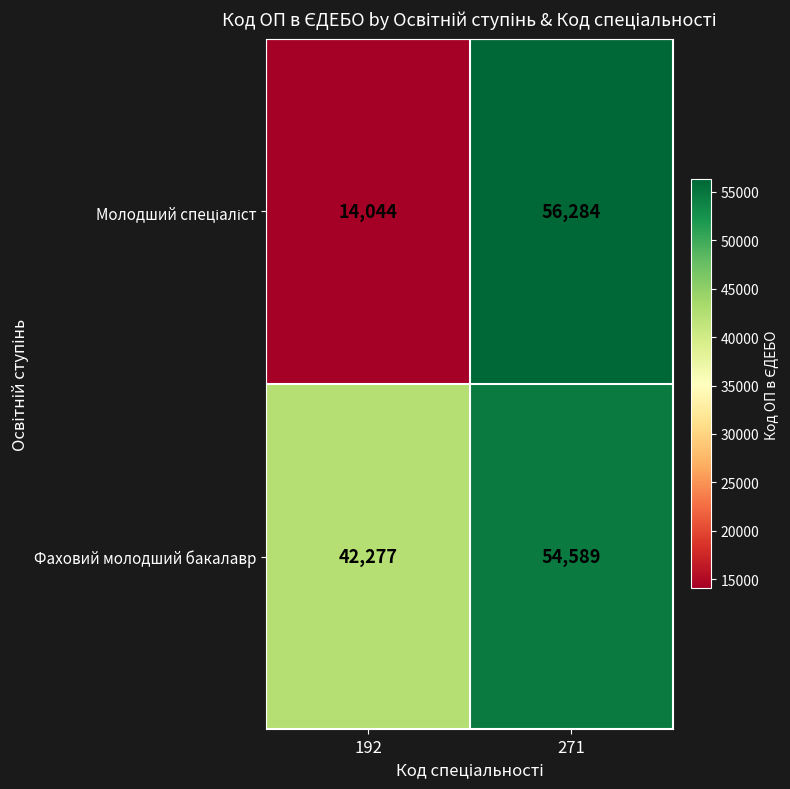

What is the lowest value of the Фаховий молодший бакалавр series?

42277